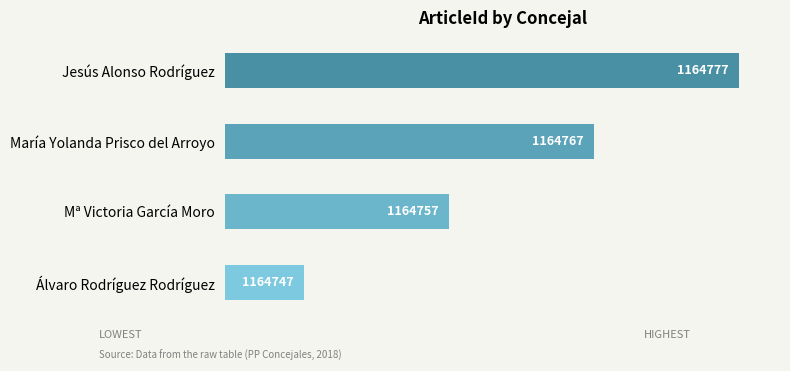

Does the chart contain stacked bars?

No